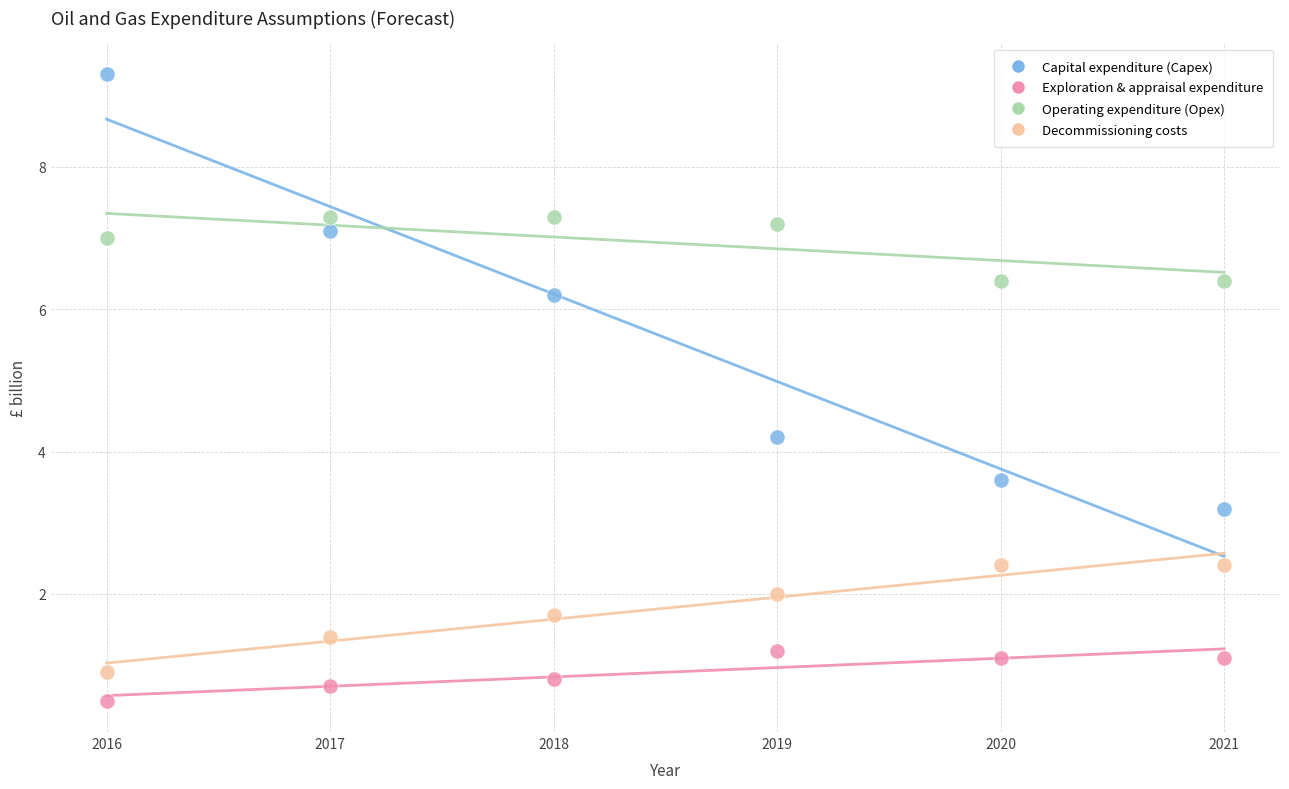

In the Capital expenditure (Capex) series, what Y value is closest to 6?

6.2